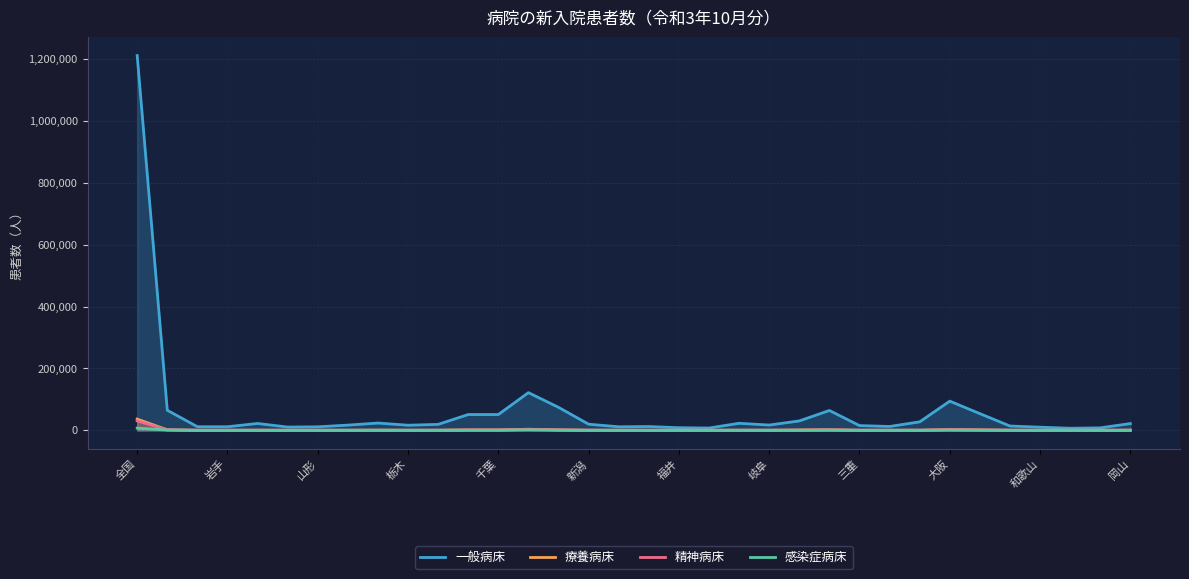

Which series has the largest total across all categories?

一般病床